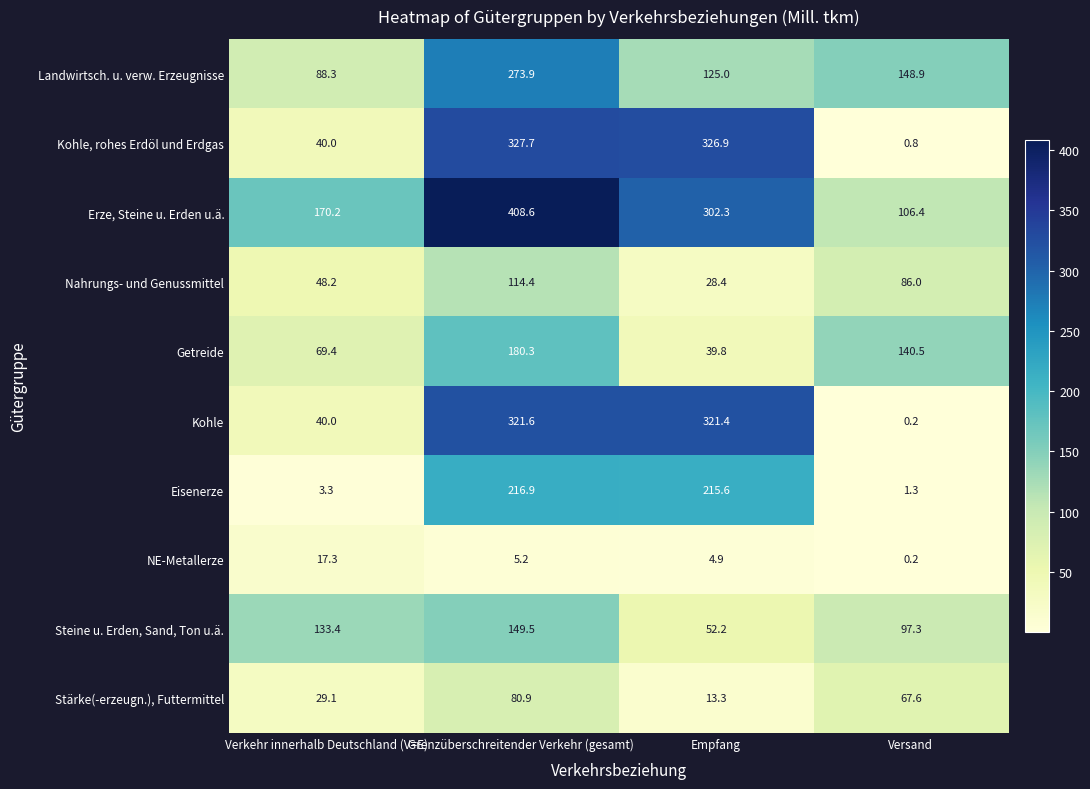

Rank the series by their maximum value, from highest to lowest.

Erze, Steine u. Erden u.ä., Kohle, rohes Erdöl und Erdgas, Kohle, Landwirtsch. u. verw. Erzeugnisse, Eisenerze, Getreide, Steine u. Erden, Sand, Ton u.ä., Nahrungs- und Genussmittel, Stärke(-erzeugn.), Futtermittel, NE-Metallerze